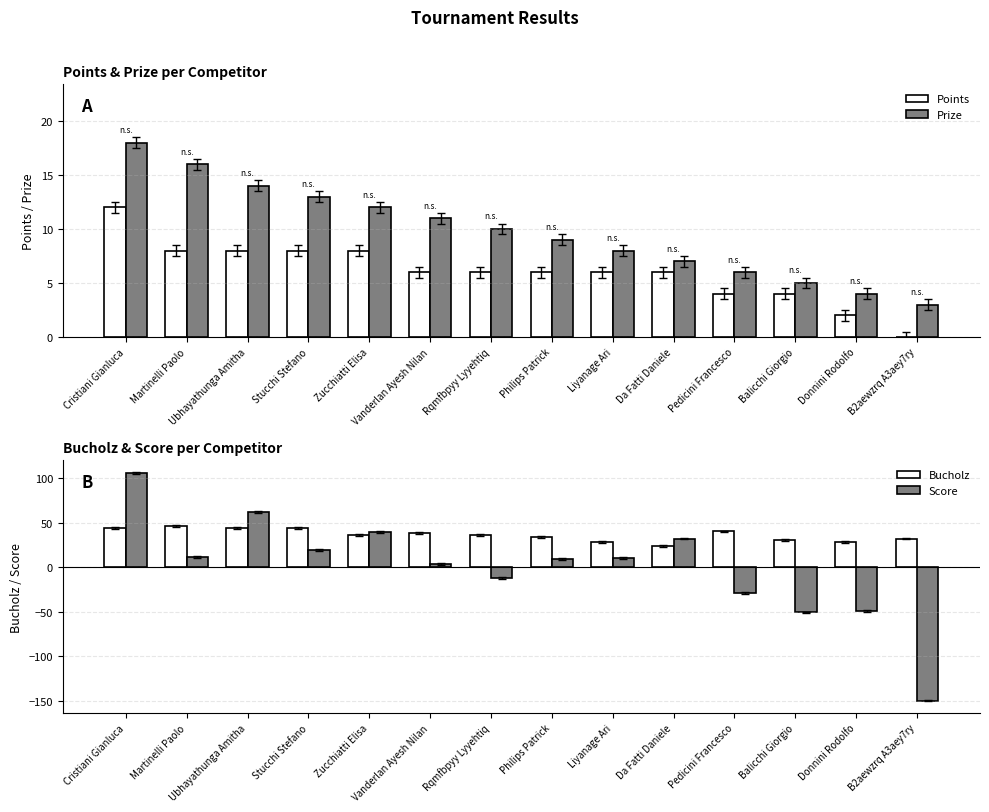

True or false: Prize has a value of 9 at Philips Patrick.

True